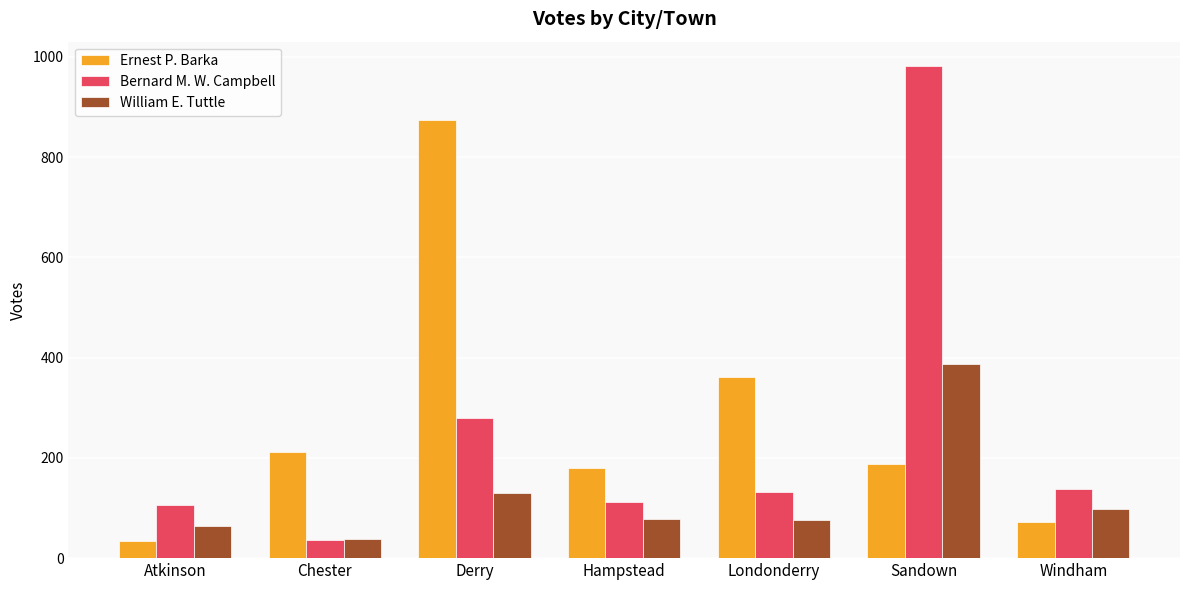

How many data points does each series have?

7